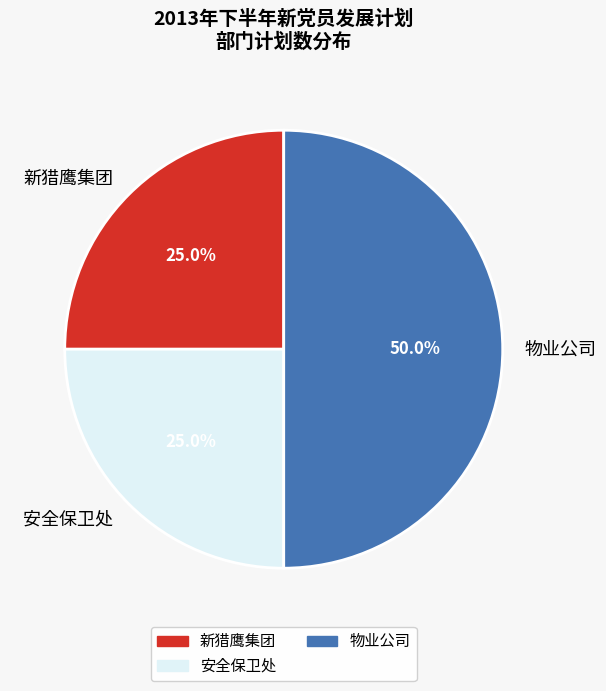

Do 新猎鹰集团 and 物业公司 together represent more than half of the pie?

Yes